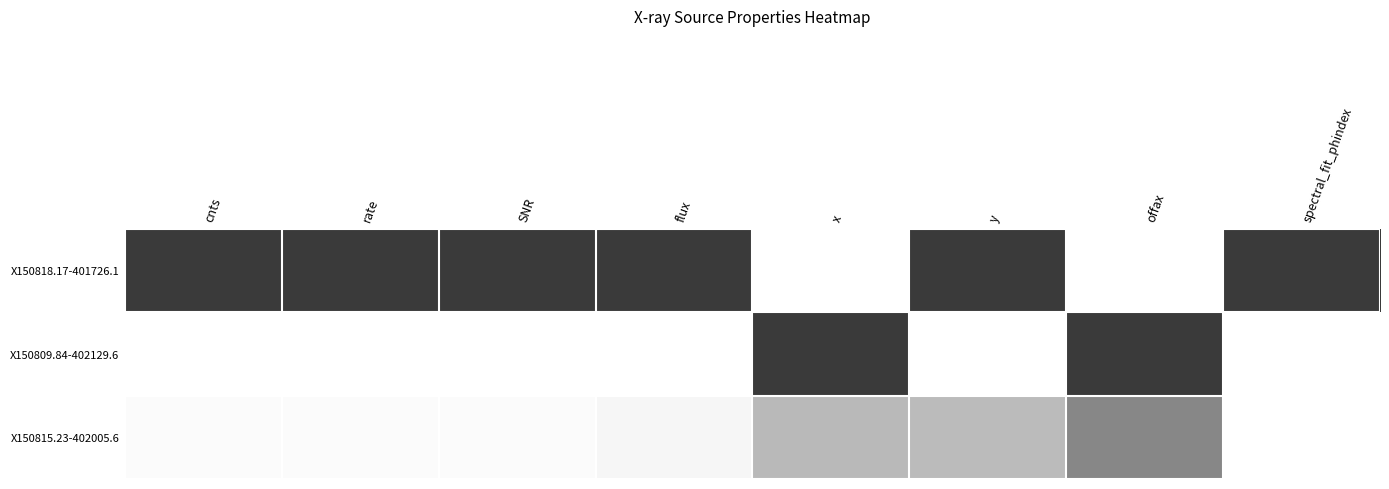

Reading left to right, transcribe all the data shown in this chart.

X150818.17-401726.1: cnts=1.0	rate=1.0	SNR=1.0	flux=1.0	x=0.0	y=1.0	offax=0.0	spectral_fit_phindex=1.0
X150809.84-402129.6: cnts=0.0	rate=0.0	SNR=0.0	flux=0.0	x=1.0	y=0.0	offax=1.0	spectral_fit_phindex=0.0
X150815.23-402005.6: cnts=0.0	rate=0.0	SNR=0.0	flux=0.0	x=0.4	y=0.3	offax=0.6	spectral_fit_phindex=0.0